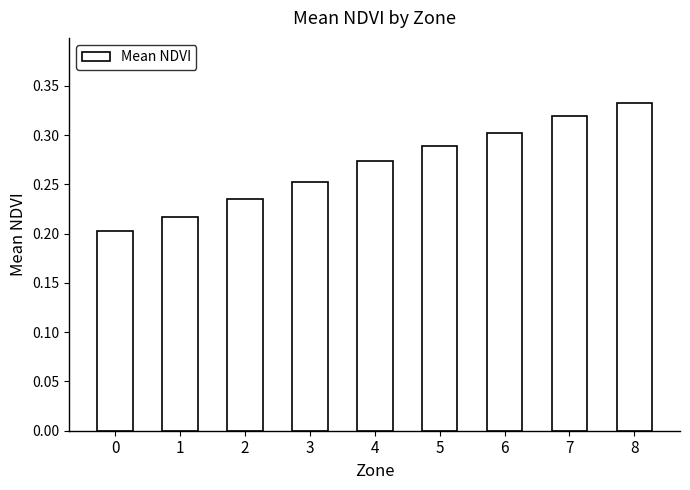

True or false: the data shows 0.2 at 0.

True